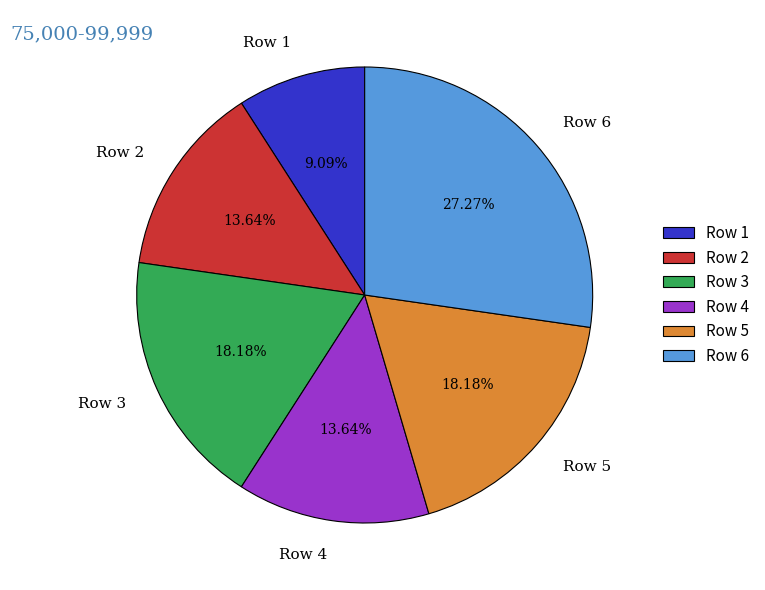

Which category has the biggest portion of the pie?

Row 6